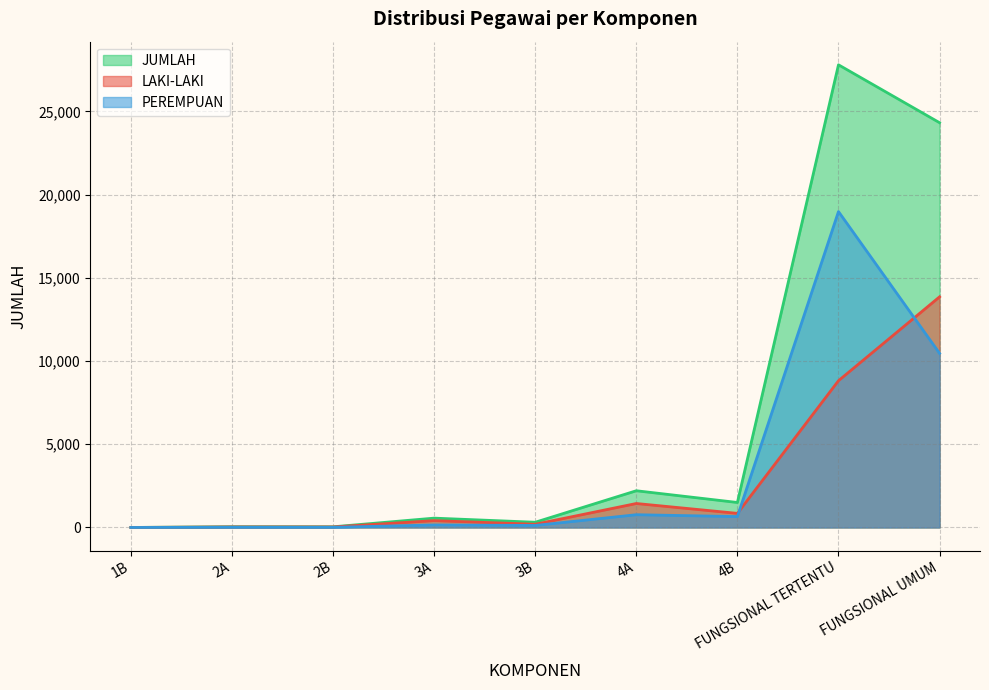

True or false: PEREMPUAN and JUMLAH cross at least once.

False